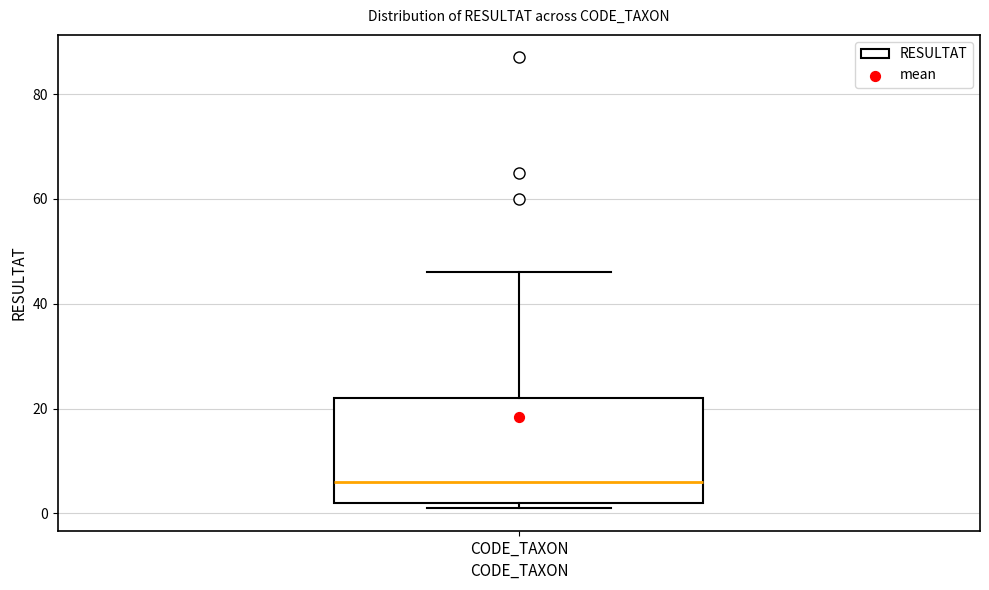

Read this box plot against the y-axis: the position of the median line, the range covered by the box, and the ends of both whiskers. The values are not printed on the chart, so give them approximately, as read against the axis.

median 6, box 2 to 22, whiskers 2 (just below the box's lower edge) to 46